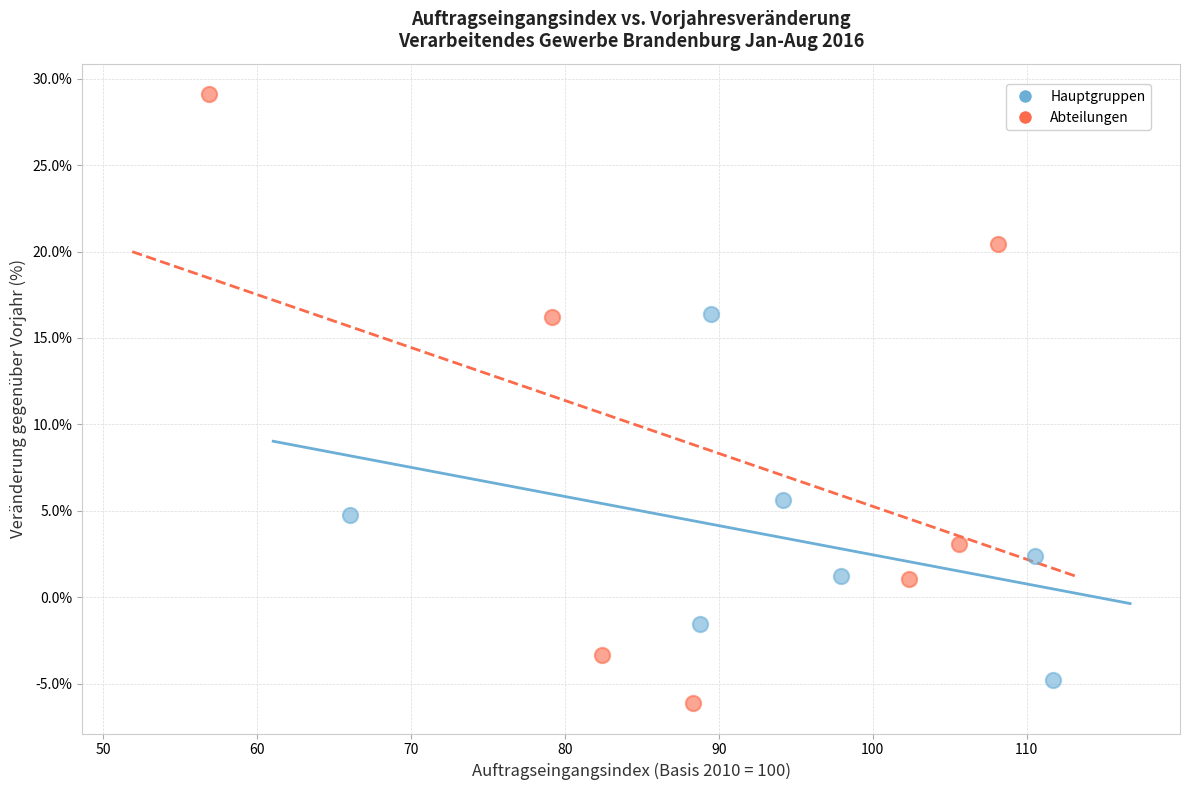

What are all the series names shown in the legend?

Hauptgruppen, Abteilungen